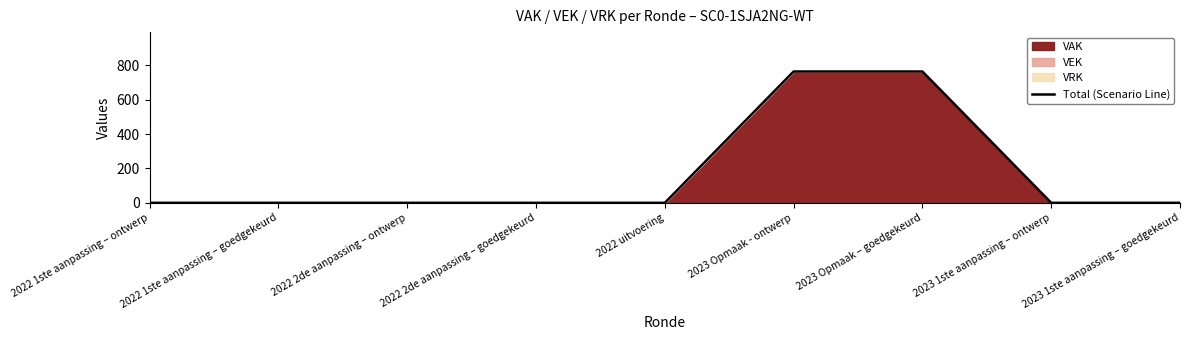

How many lines are shown in the chart?

1